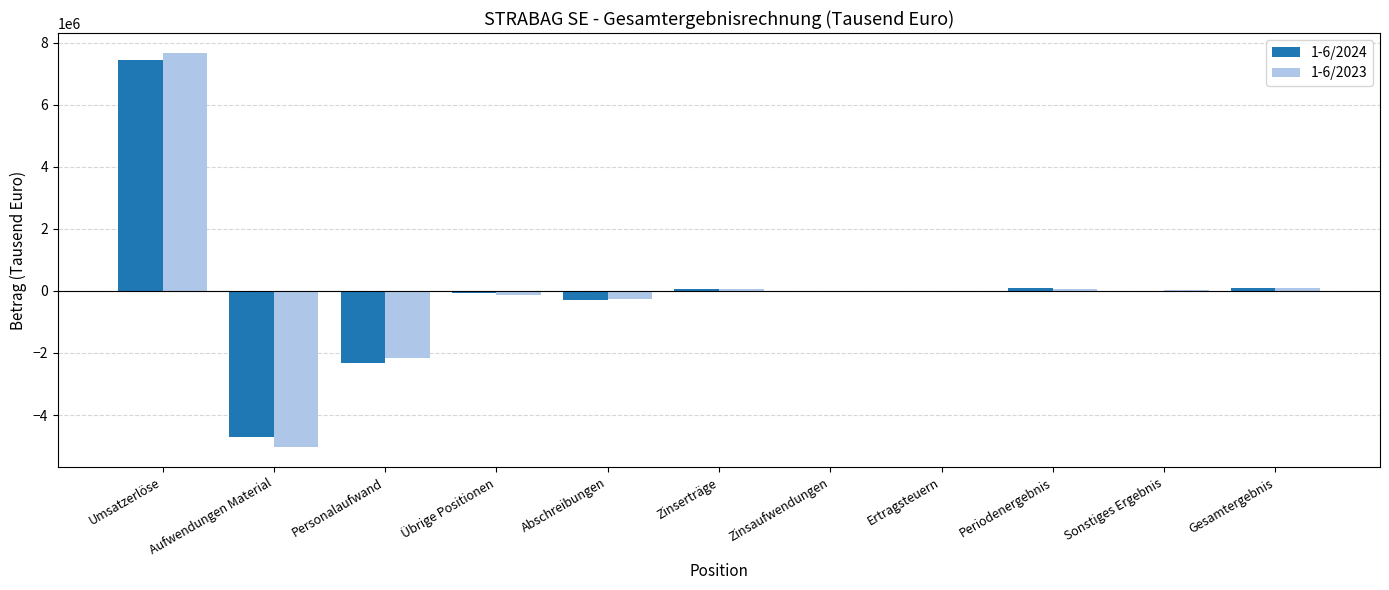

Is it true that 1-6/2023 equals 12066904 at Umsatzerlöse?

False